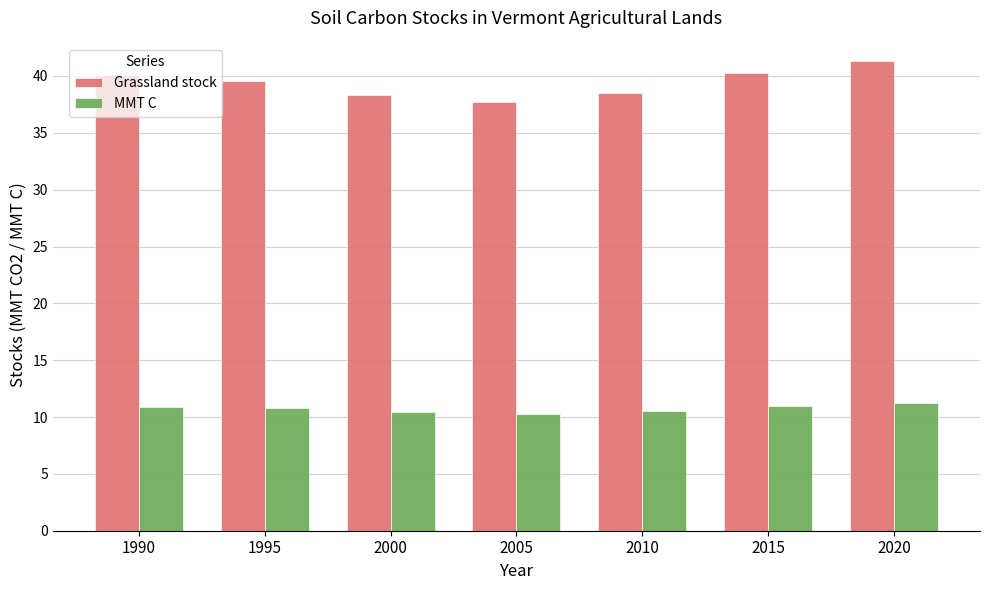

Is the value of MMT C at 2000 greater than the value of Grassland stock at 2000?

No